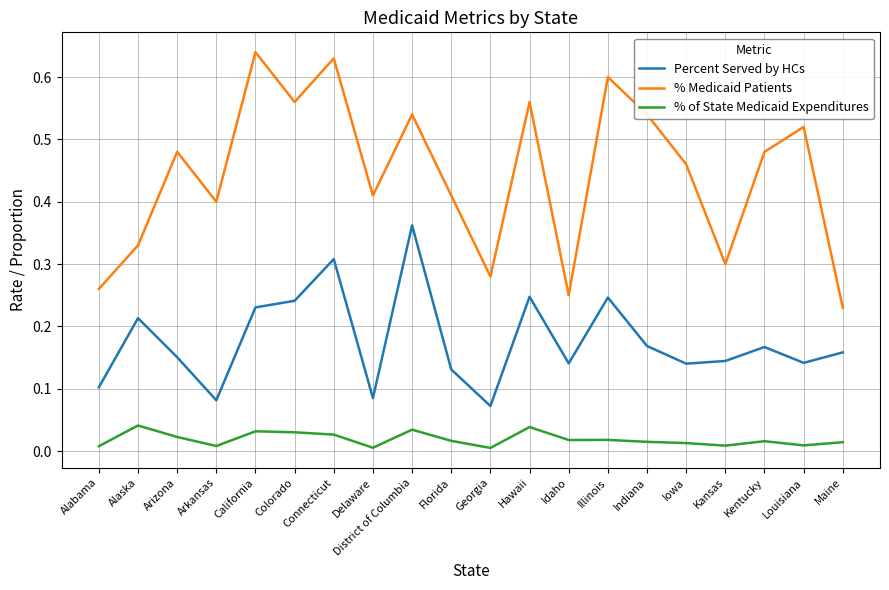

Which series has the largest range (max minus min)?

% Medicaid Patients